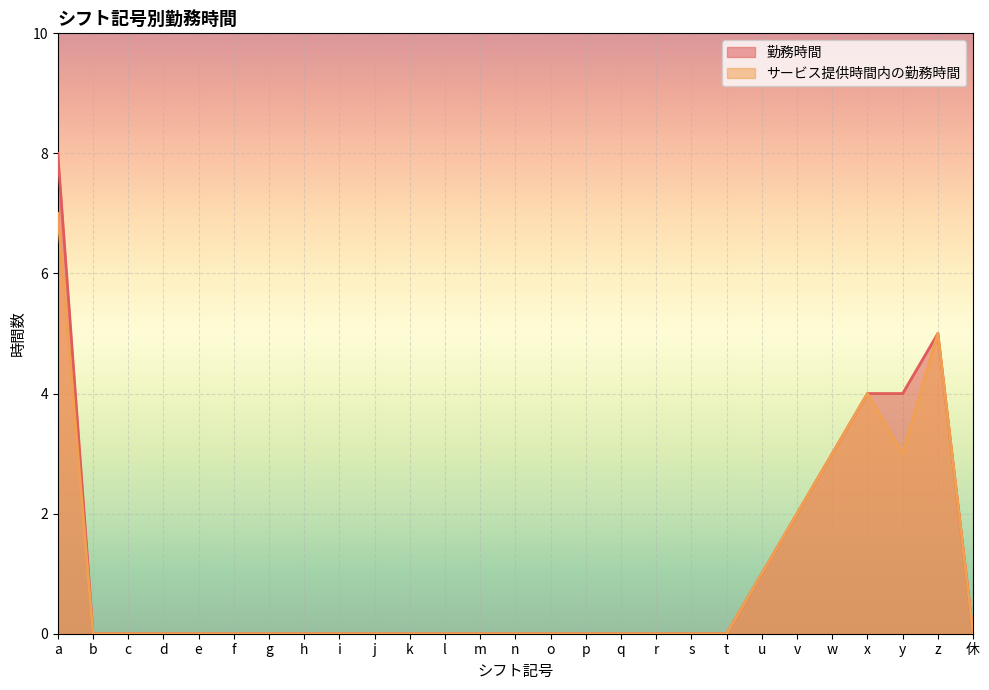

True or false: サービス提供時間内の勤務時間 and 勤務時間 intersect in this chart.

False